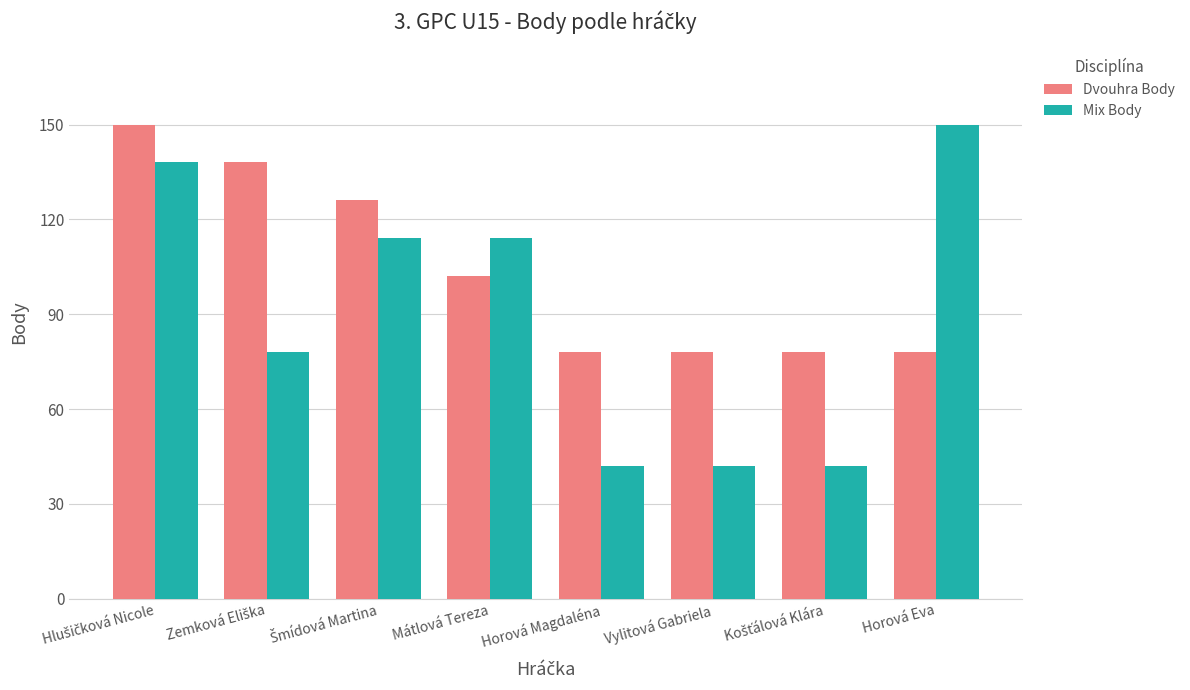

Which series has the largest range (max minus min)?

Mix Body